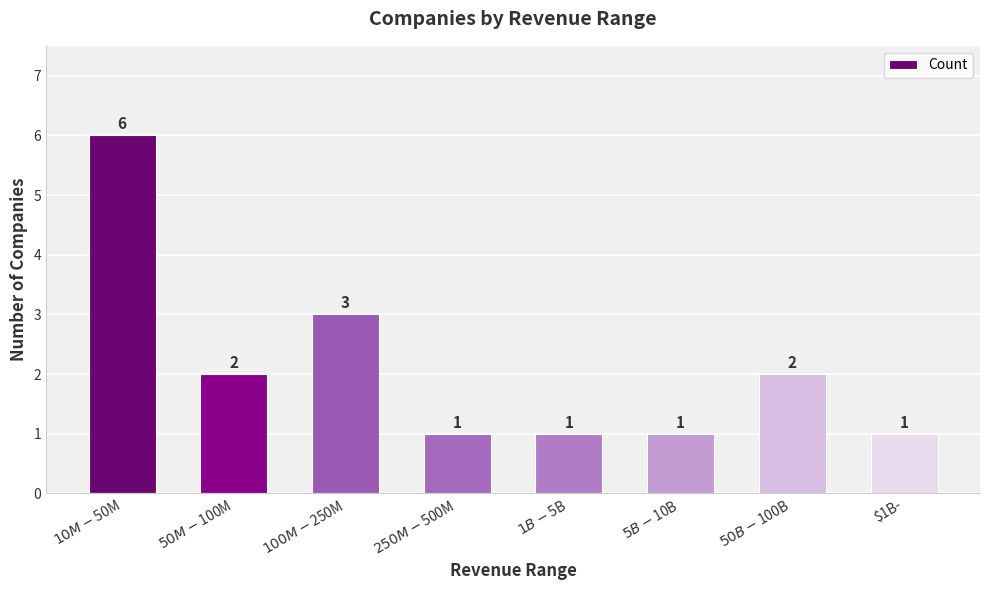

Reading right to left, extract all data points from this chart.

1	2	1	1	1	3	2	6